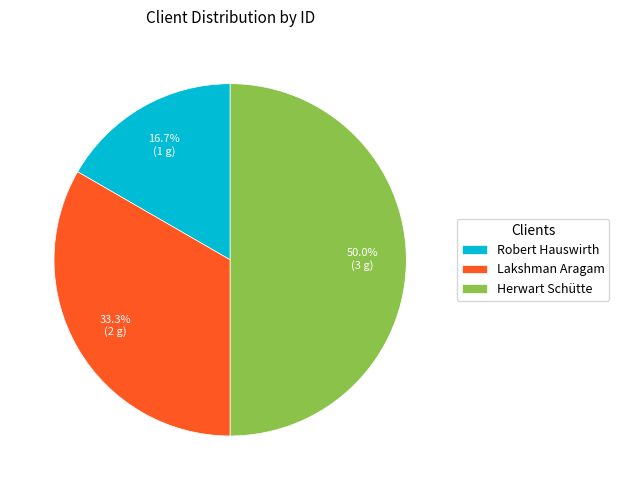

To the nearest percent, what is the combined percentage of Lakshman Aragam and Herwart Schütte?

83%